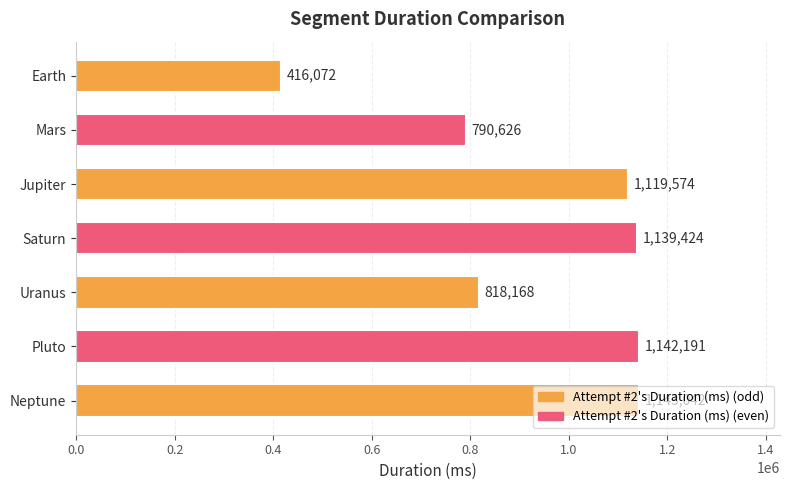

Are the bars grouped side by side (vs. stacked)?

No